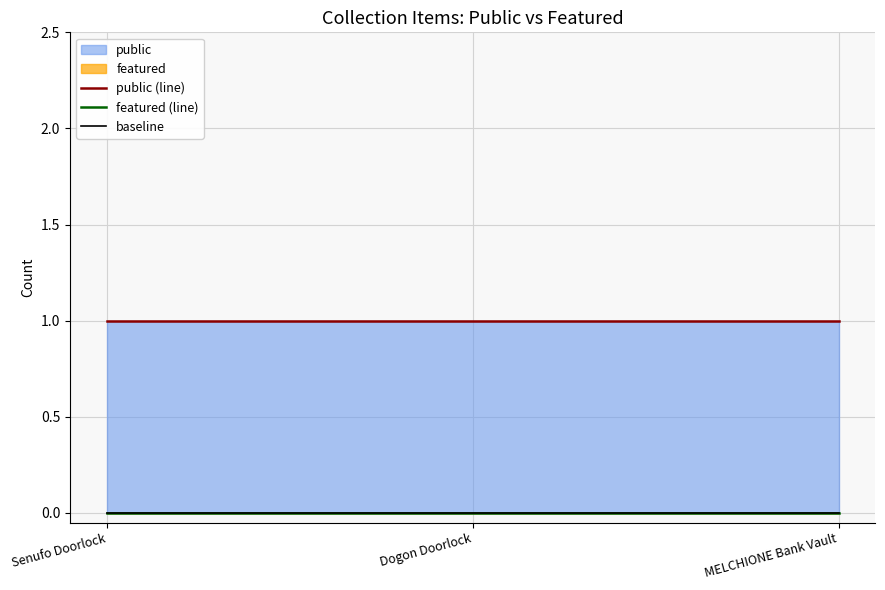

Which series has the largest total across all categories?

public (line)